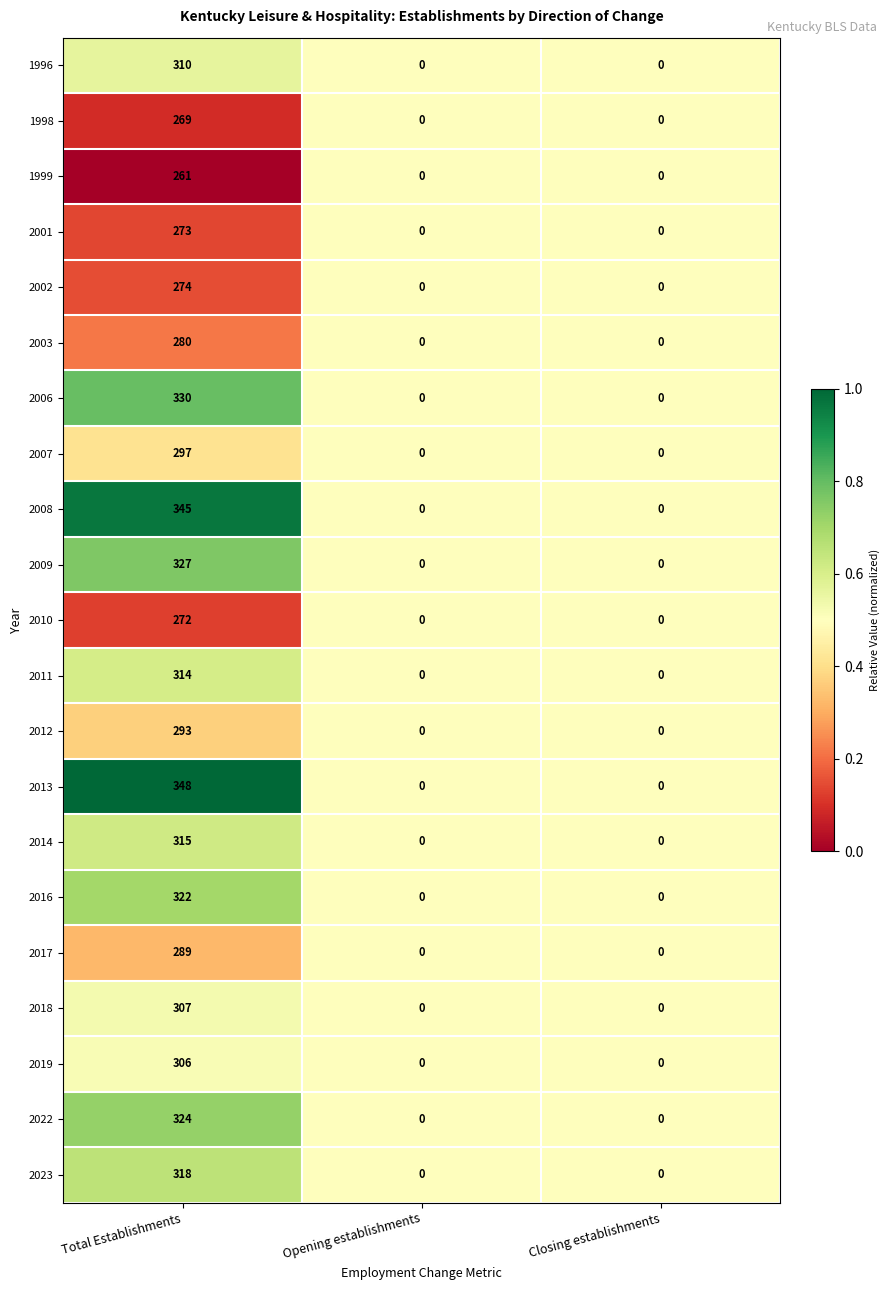

How many 2003 values are between 0 and 280?

3